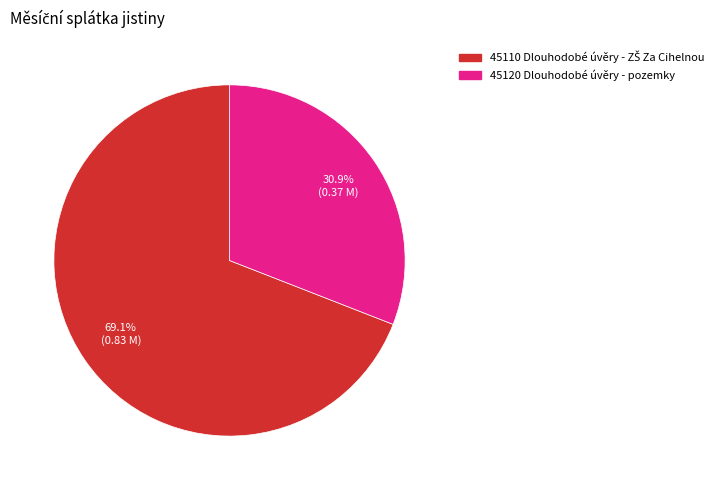

Is there a majority slice in this chart?

Yes